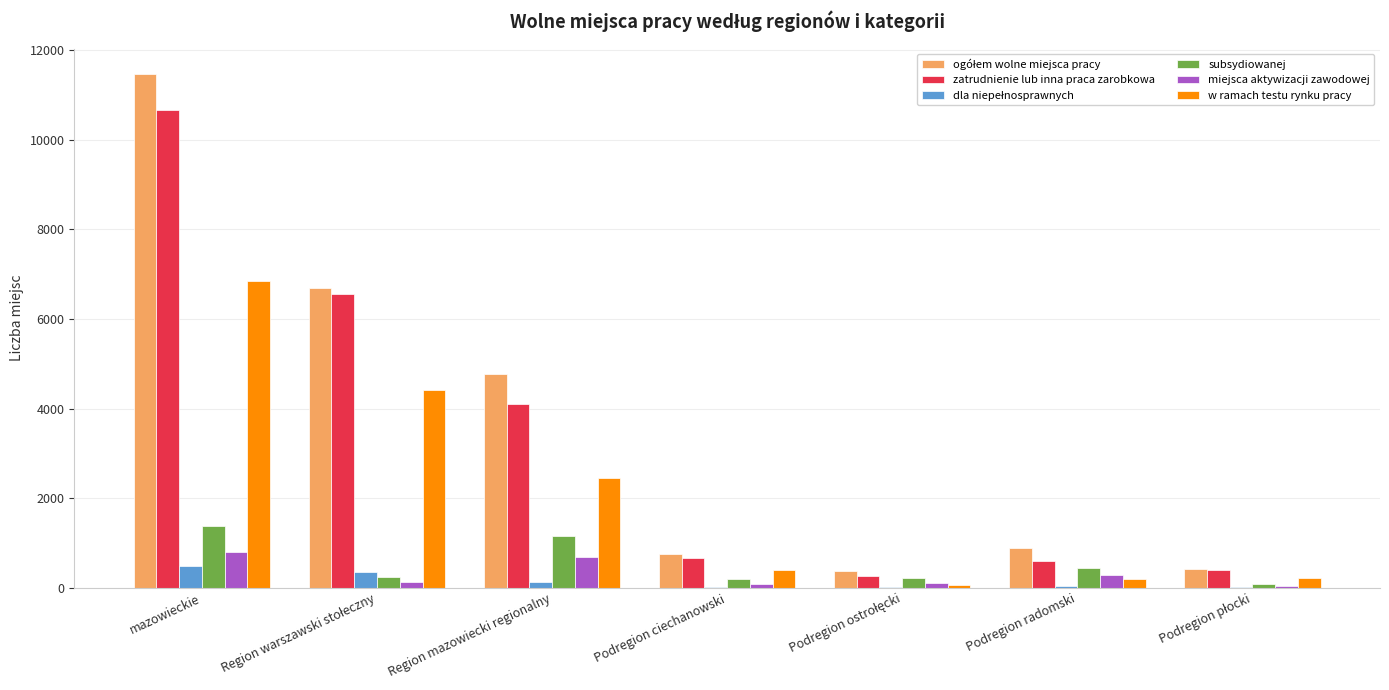

At which category is the sum across all series the highest?

mazowieckie